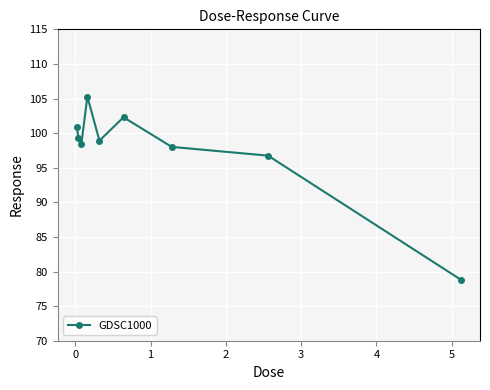

What is the difference between the second highest and second lowest values?

5.5